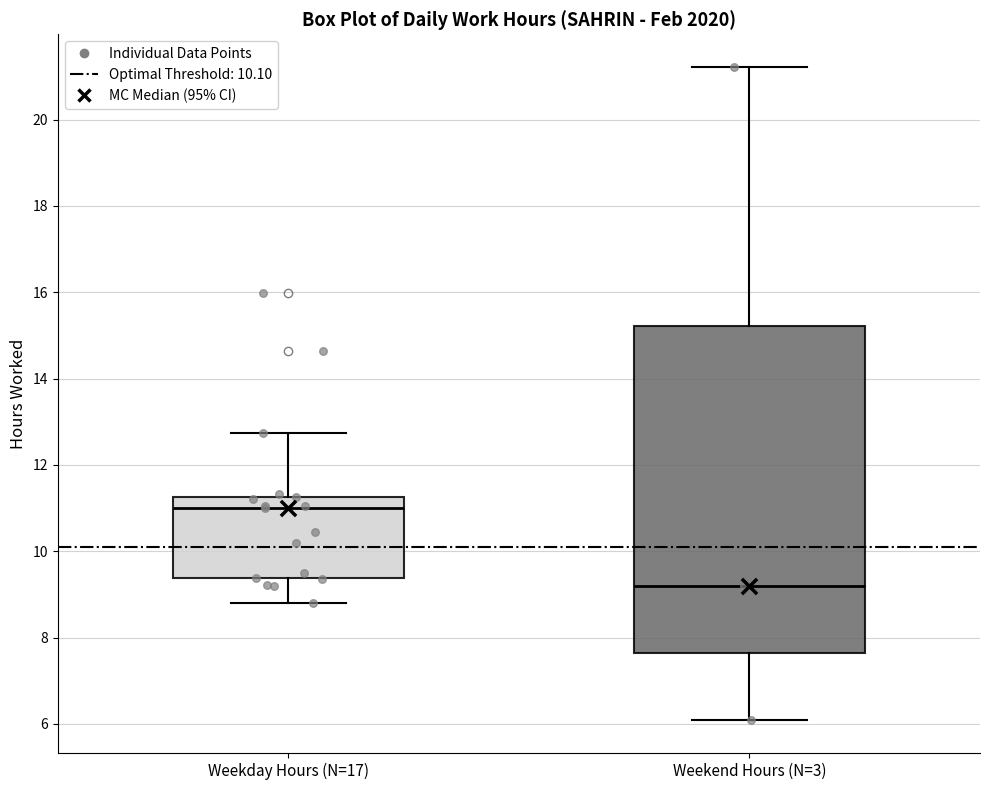

Reading left to right, read every box against the y-axis: the position of its median line, the range the box covers, and the ends of its whiskers. The values are not printed on the chart, so give them approximately, as read against the axis.

Weekday Hours (N=17): median 11.0, box 9.4 to 11.2, whiskers 8.8 to 12.8
Weekend Hours (N=3): median 9.2, box 7.6 to 15.2, whiskers 6.0 to 21.2